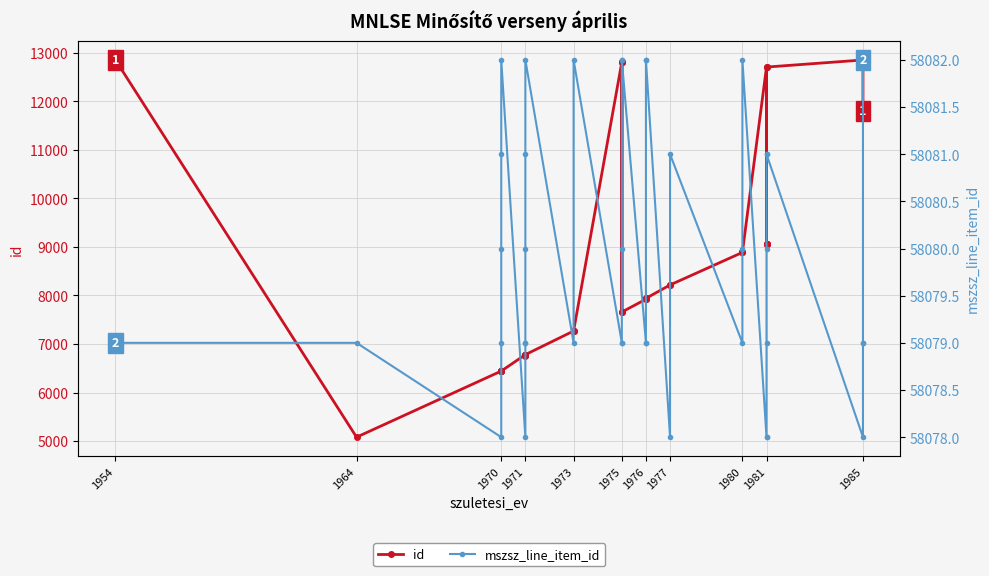

What is the label of the 35th point from the right?

1973